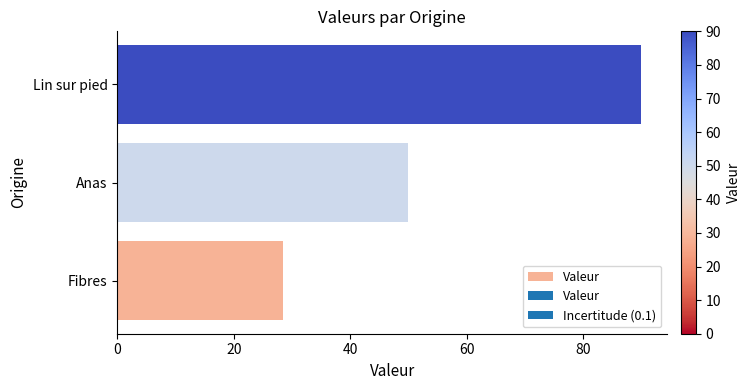

List the labels in order of value, largest first.

Lin sur pied, Anas, Fibres